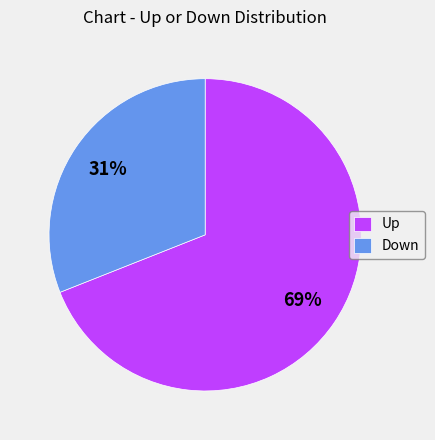

How many segments does this pie chart have?

2